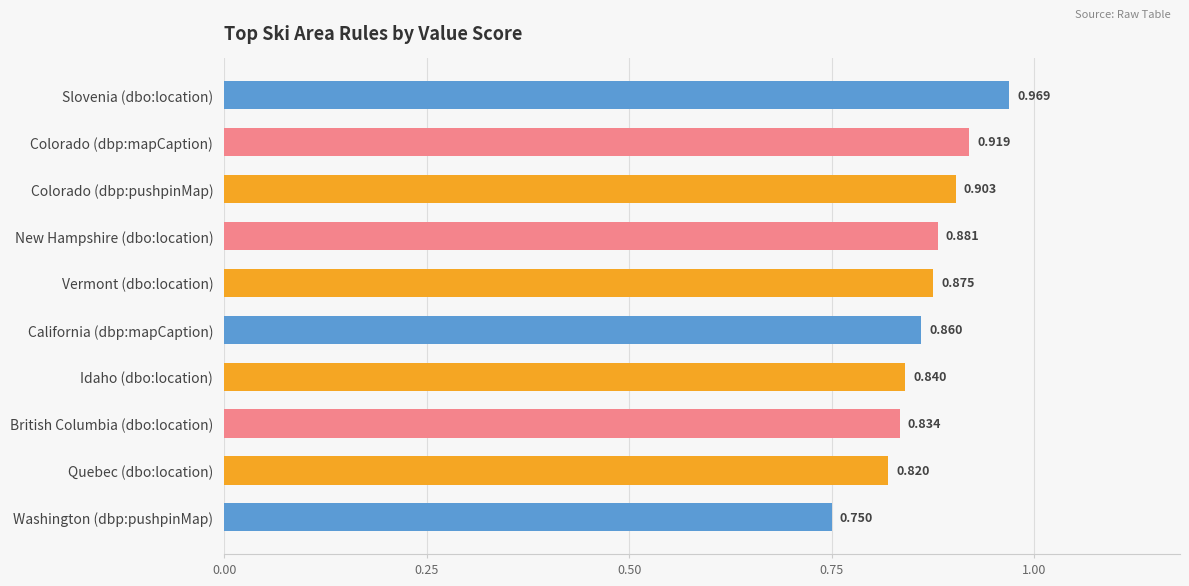

Which category has the highest value across all series?

Slovenia (dbo:location)